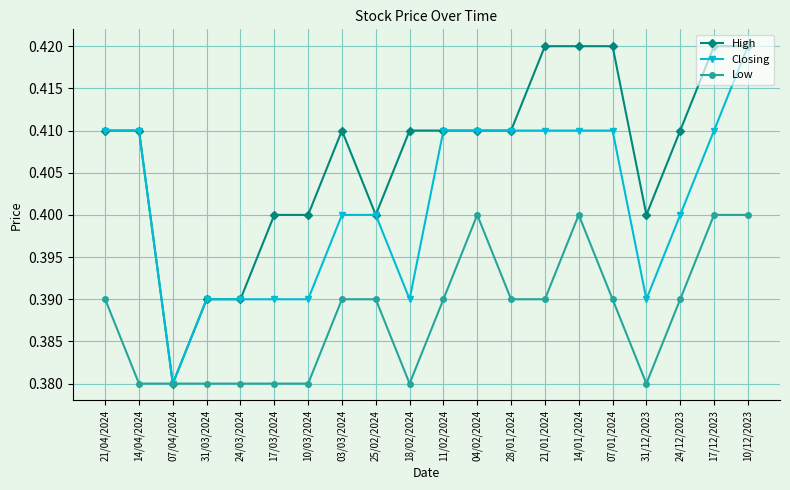

How many High values are between 0 and 1?

20